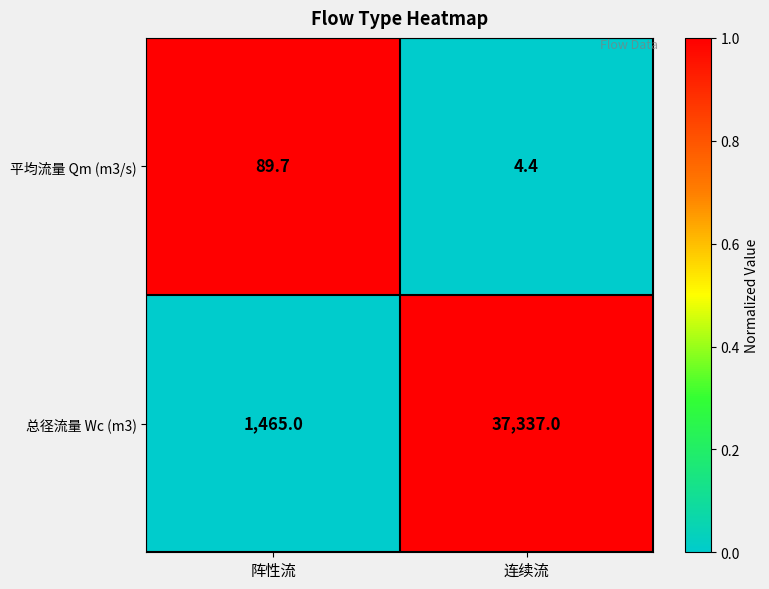

What is the difference between the 平均流量 Qm (m3/s) values at 阵性流 and 连续流?

85.3